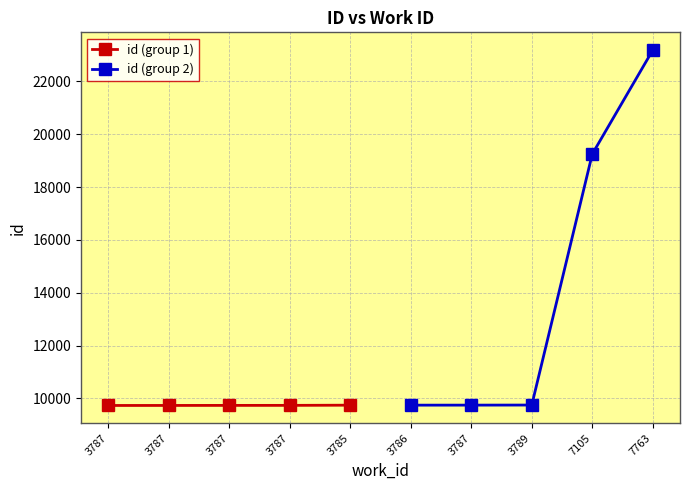

Between 3787 and 3787, which series saw the biggest shift?

id (group 2)